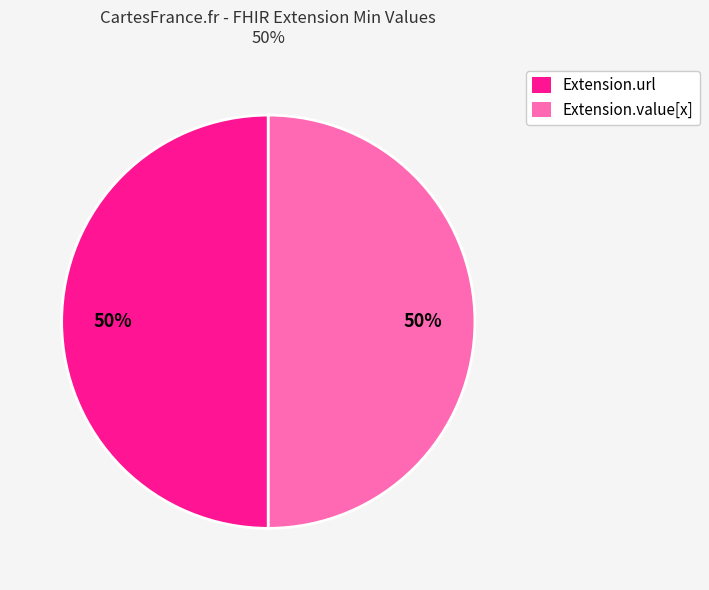

To the nearest percent, what is the average slice percentage?

50%